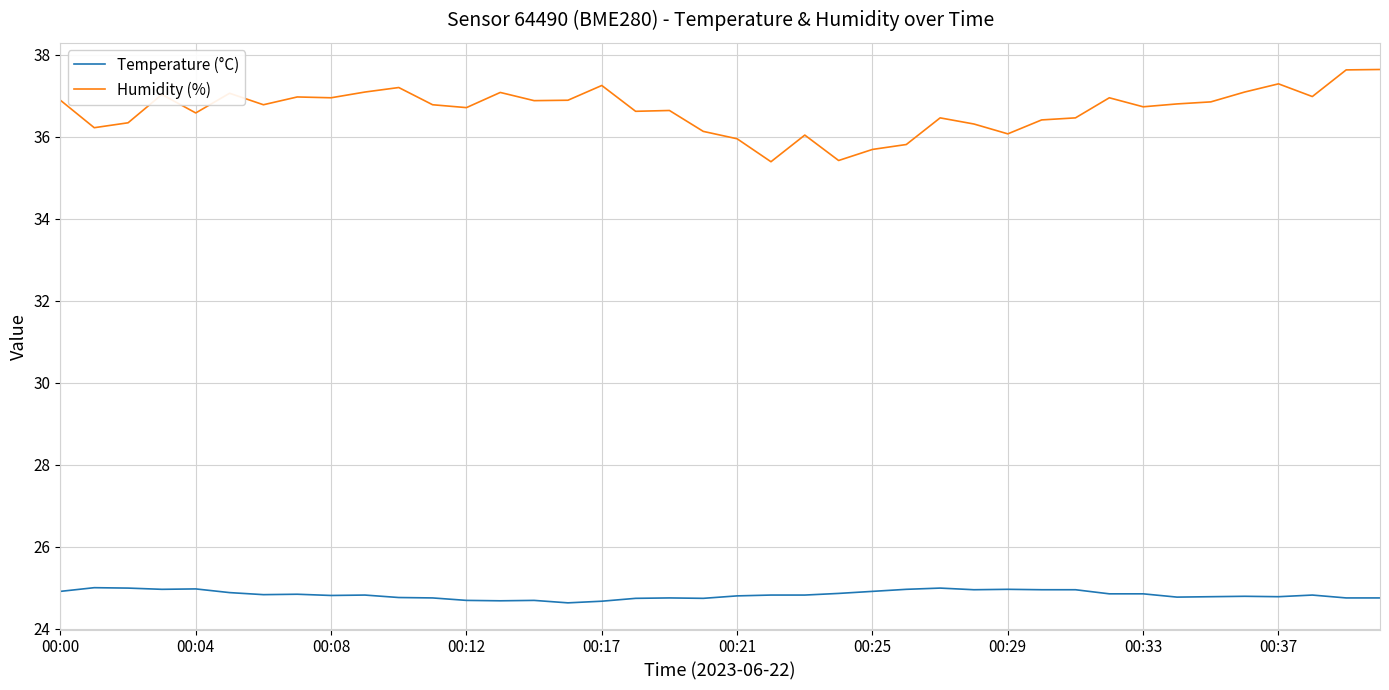

Which series has the largest total across all categories?

Humidity (%)